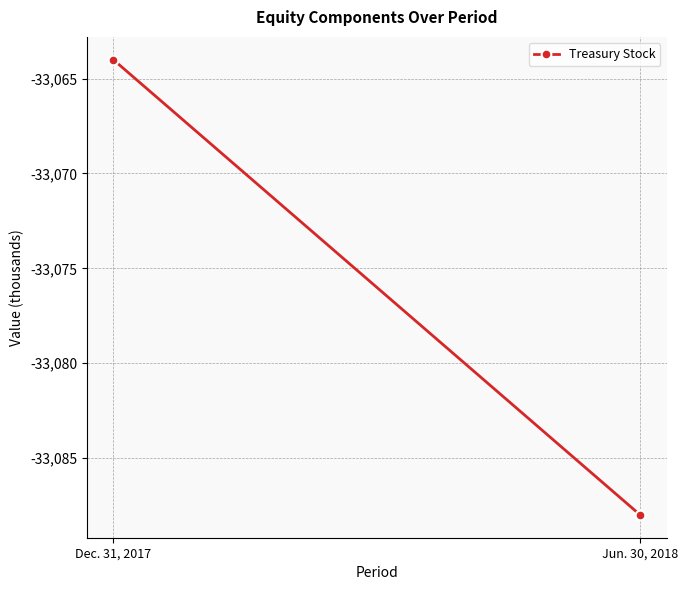

List the labels in order of value, largest first.

Dec. 31, 2017, Jun. 30, 2018